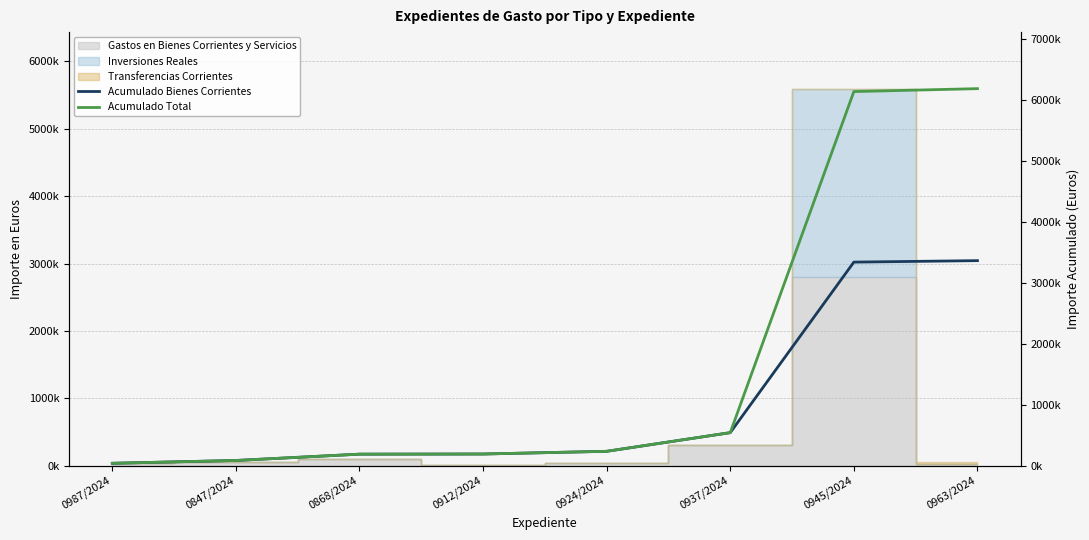

True or false: Acumulado Total and Acumulado Bienes Corrientes cross at least once.

False